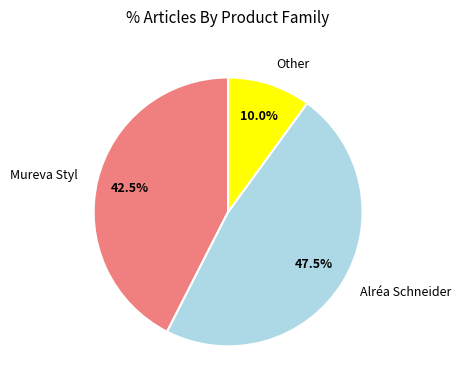

Combined, do Mureva Styl and Other account for over 50%?

Yes